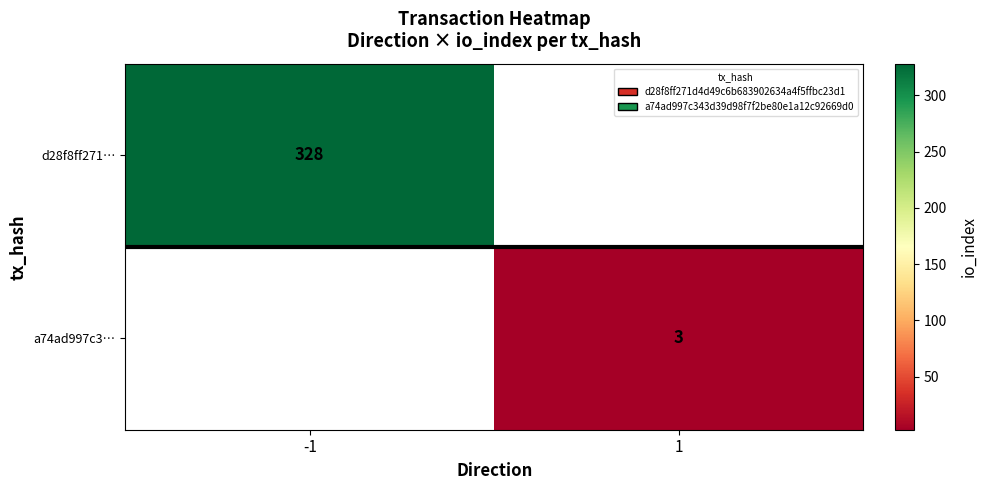

The value of a74ad997c3… at 1 is 5. True or false?

False